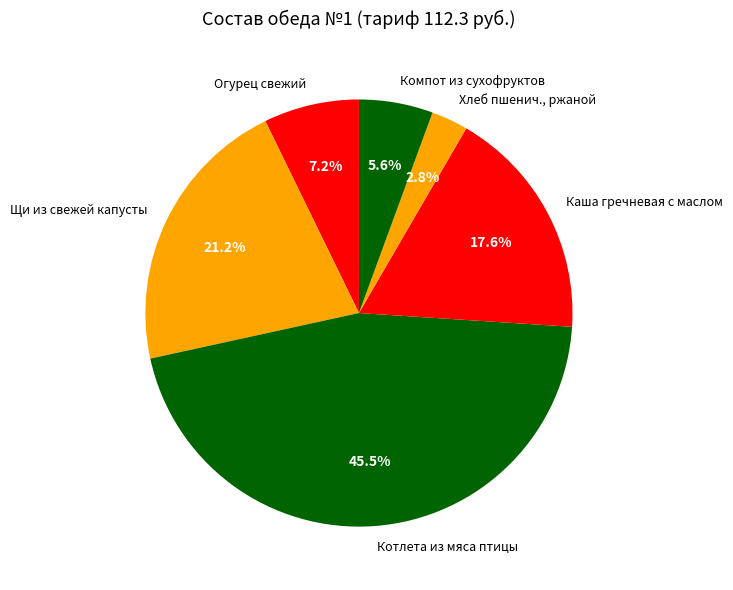

Combined, what portion of the pie is Хлеб пшенич., ржаной and Котлета из мяса птицы?

48.3%